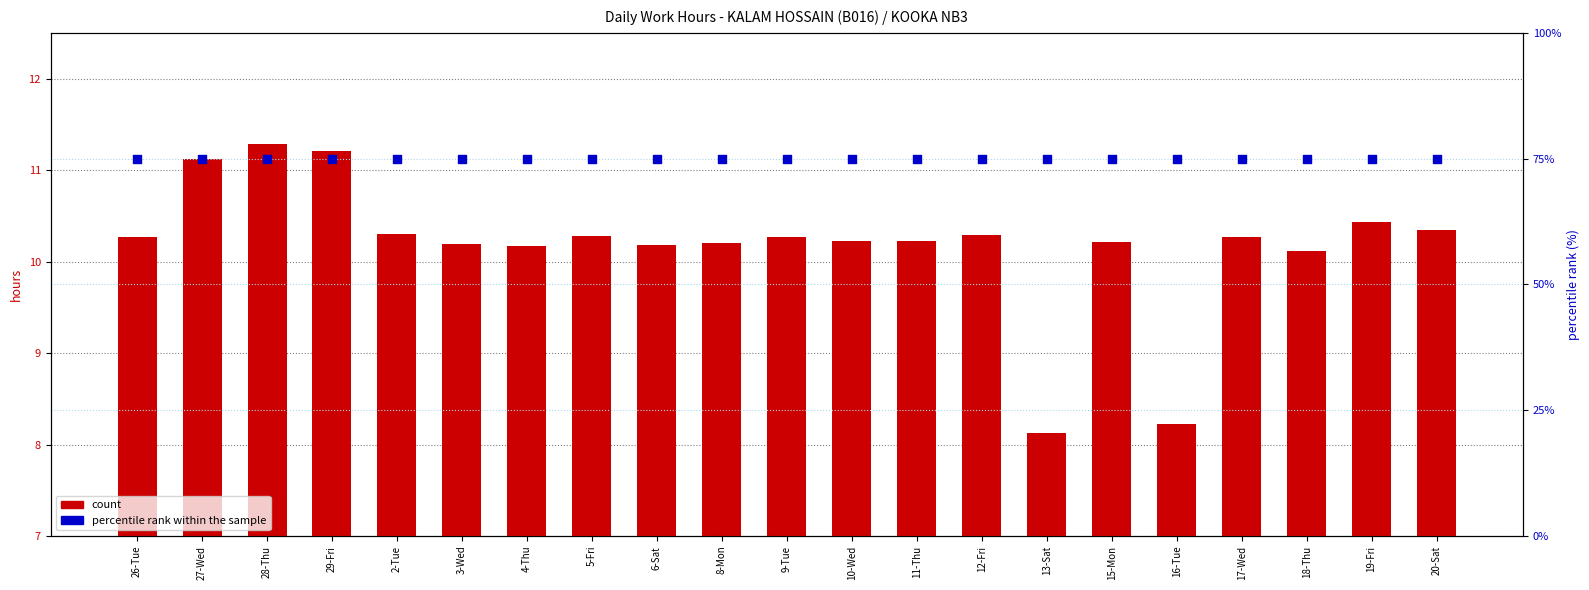

Which series reaches the minimum Y coordinate?

count